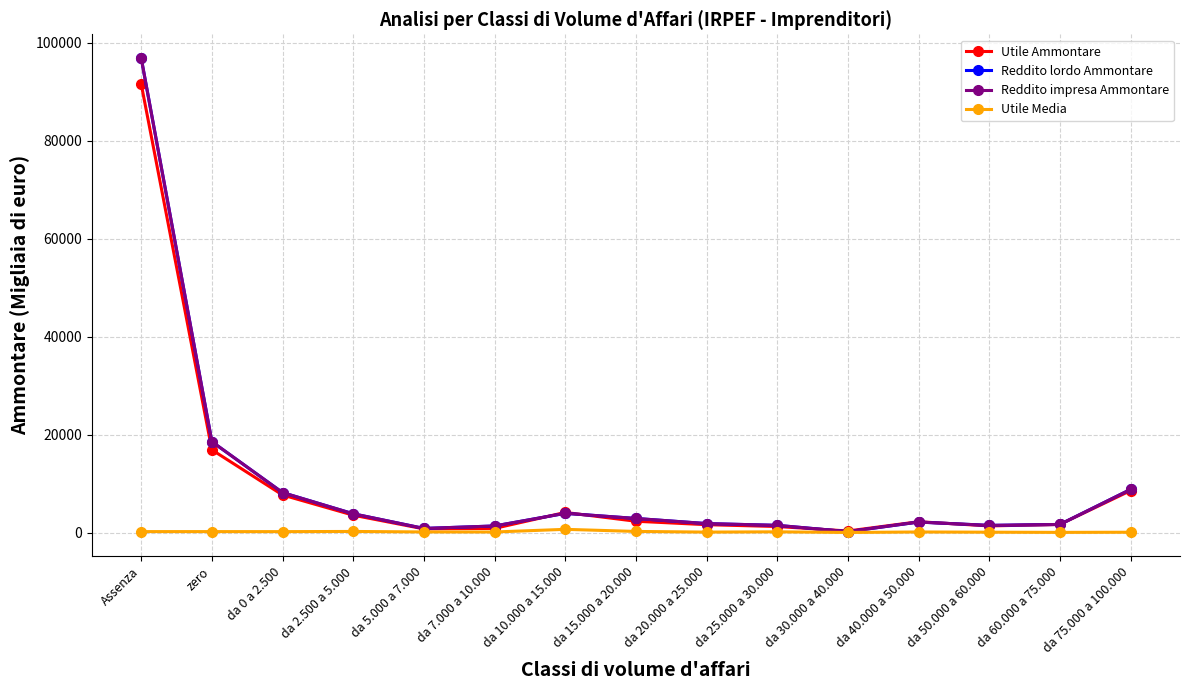

Read the Reddito impresa Ammontare value at da 75.000 a 100.000.

8826.0